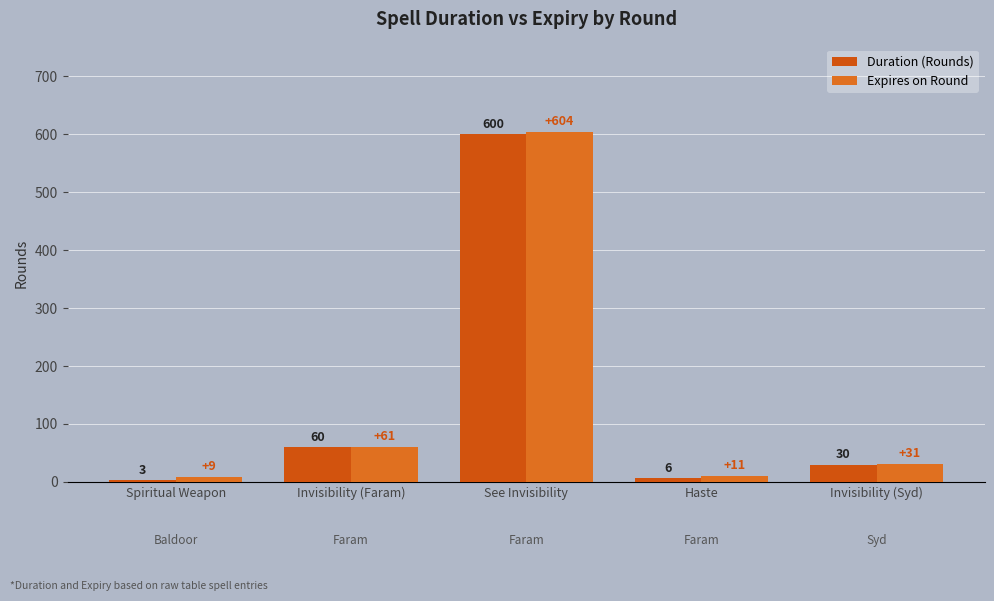

How many groups of bars are there?

5